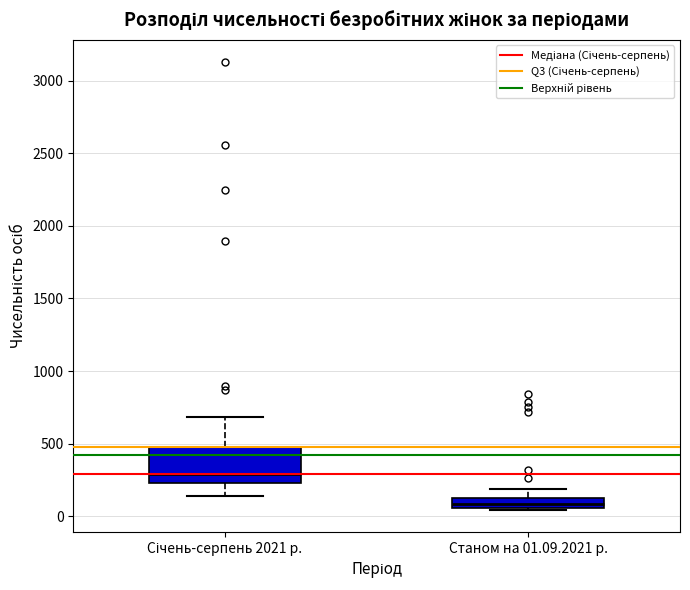

Which box has the highest median line?

Січень-серпень 2021 р.